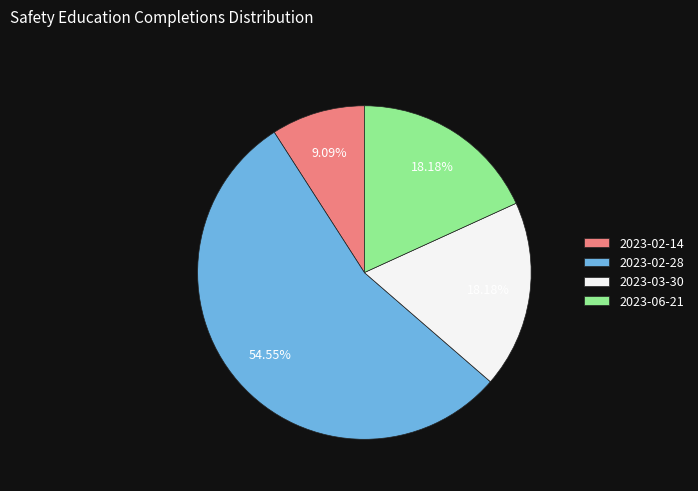

To the nearest percent, what portion does 2023-03-30 represent?

18%